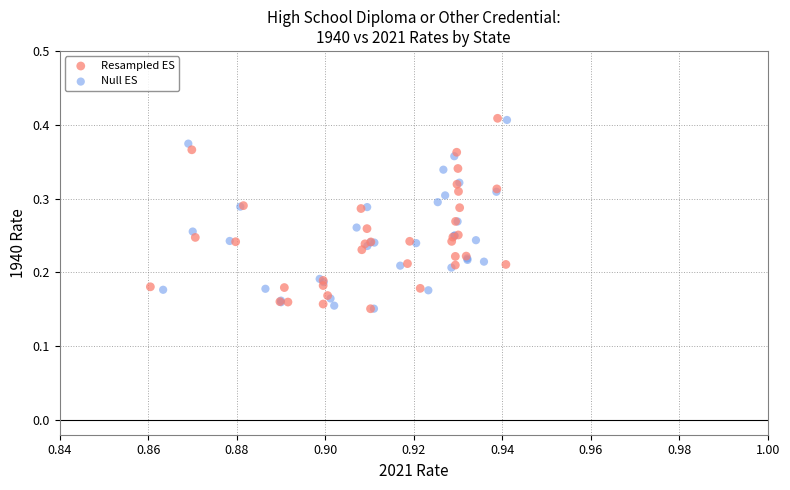

Which series has the widest spread of Y values?

Resampled ES